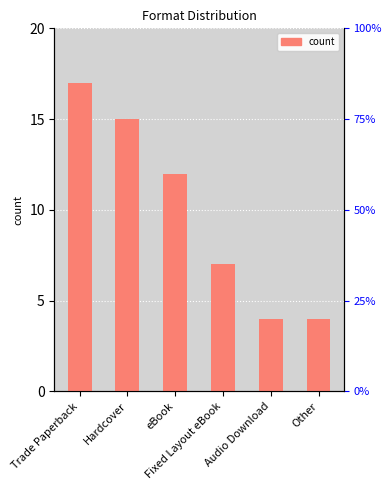

What is the label of the 2nd bar from the right?

Audio Download